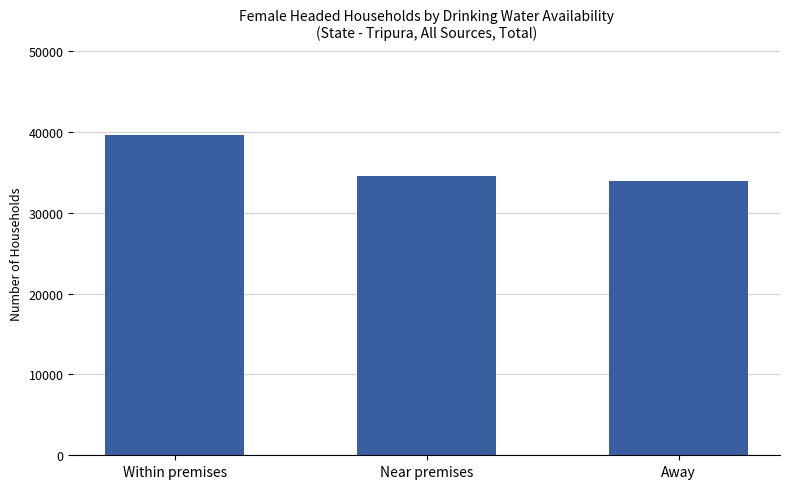

How many data points are less than 34491?

1